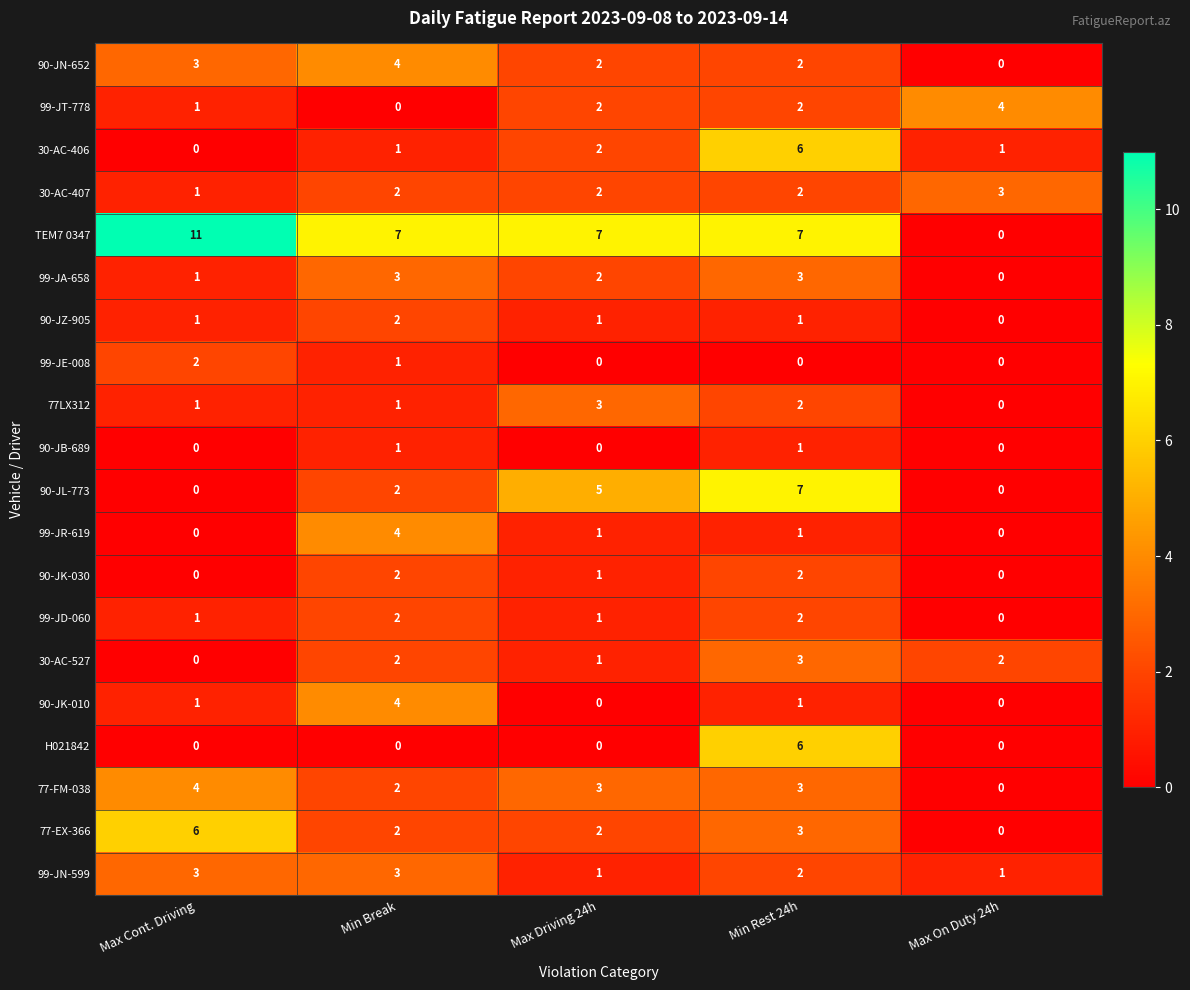

Which series has the largest total across all categories?

TEM7 0347